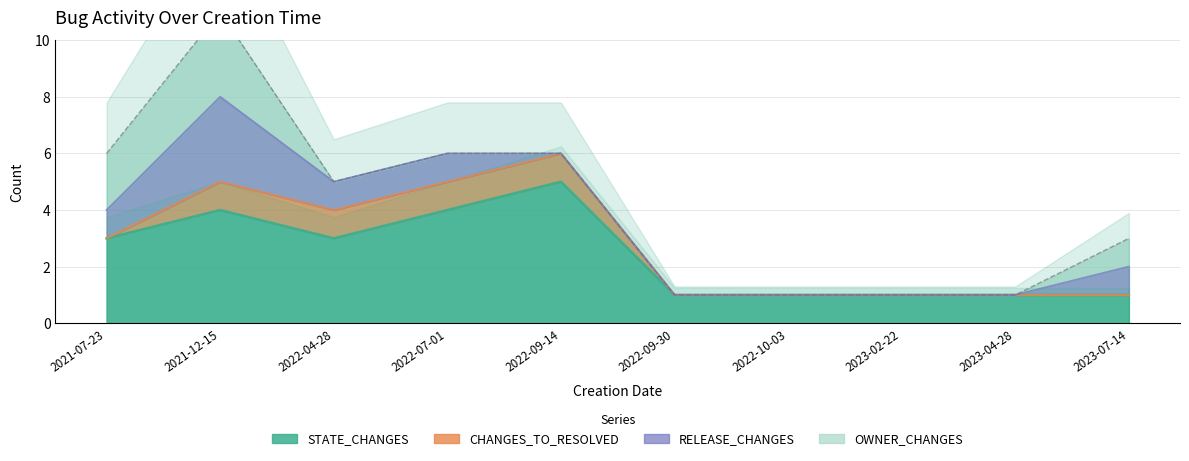

The STATE_CHANGES series shows 6 at 2022-07-01. True or false?

False